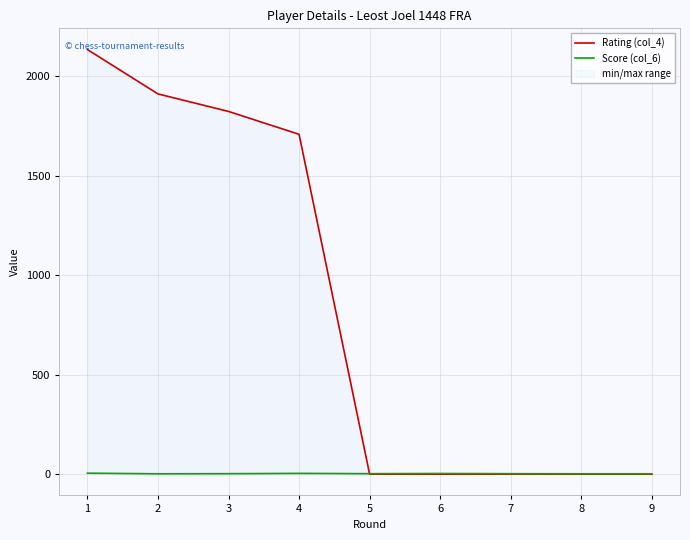

How many values in Rating (col_4) are above zero?

4